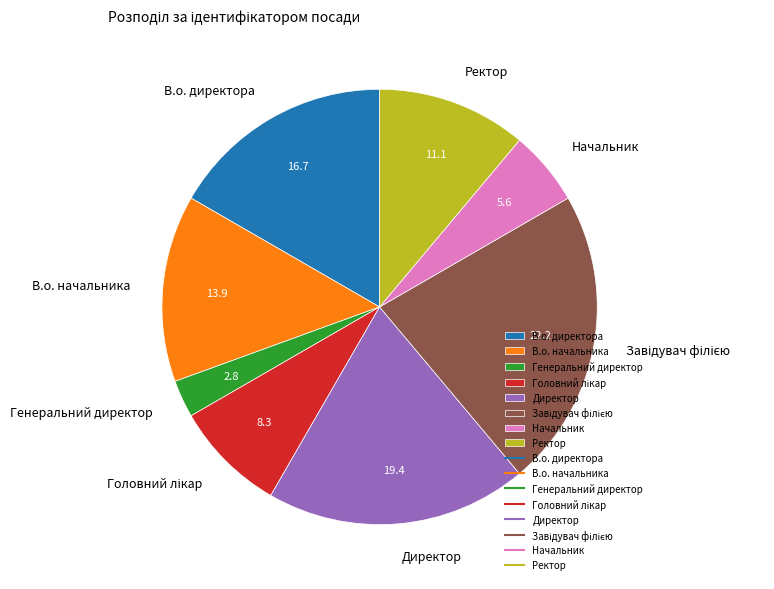

Is there any slice that represents more than half of the pie?

No